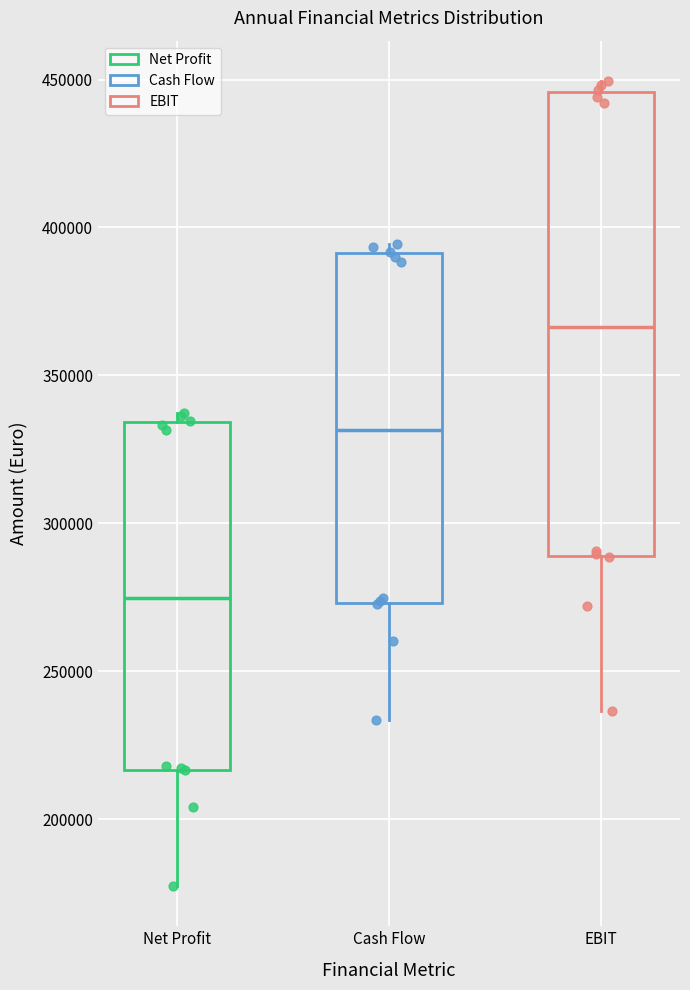

Reading left to right, read every box against the y-axis: the position of its median line, the range the box covers, and the ends of its whiskers. The values are not printed on the chart, so give them approximately, as read against the axis.

Net Profit: median 275000, box 215000 to 335000, whiskers 175000 to 335000 (just above the box's upper edge)
Cash Flow: median 330000, box 275000 to 390000, whiskers 235000 to 395000
EBIT: median 365000, box 290000 to 445000, whiskers 235000 to 450000